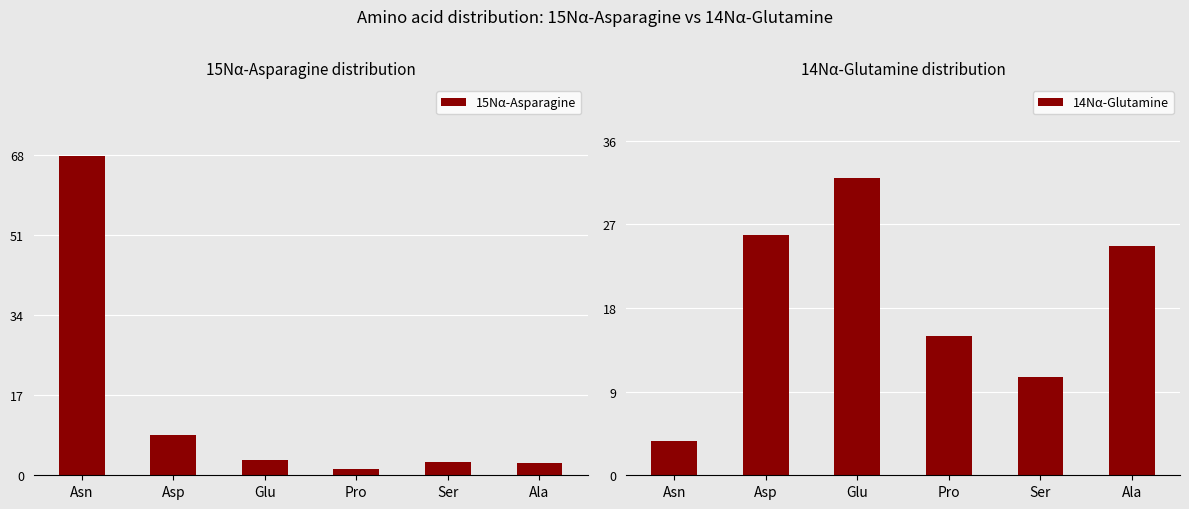

What is the lowest value of the 15Nα-Asparagine series?

1.4